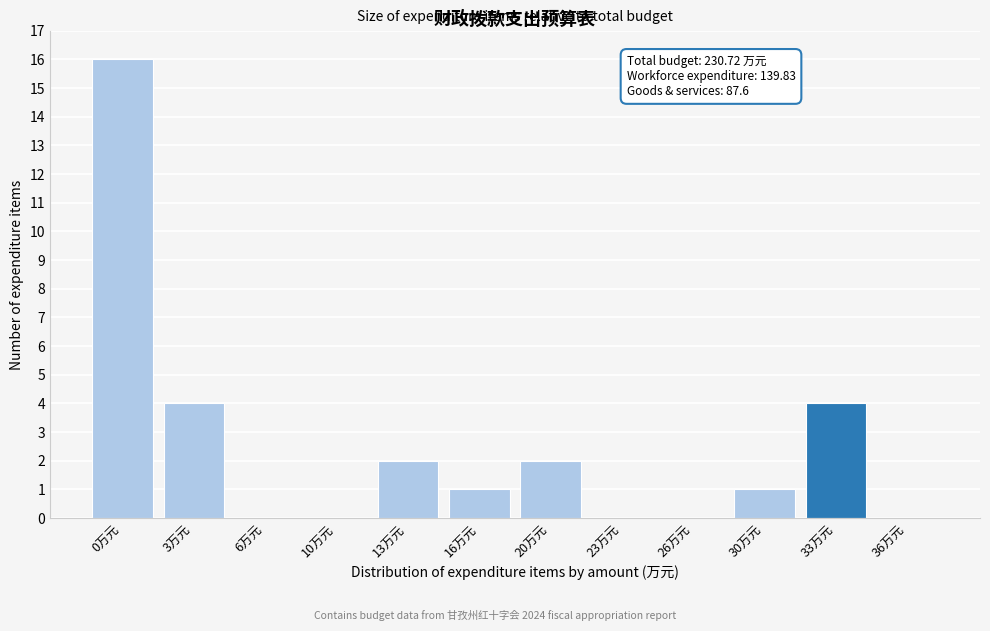

Reading right to left, list all the values displayed in this chart.

36万元=0	33万元=4	30万元=1	26万元=0	23万元=0	20万元=2	16万元=1	13万元=2	10万元=0	6万元=0	3万元=4	0万元=16